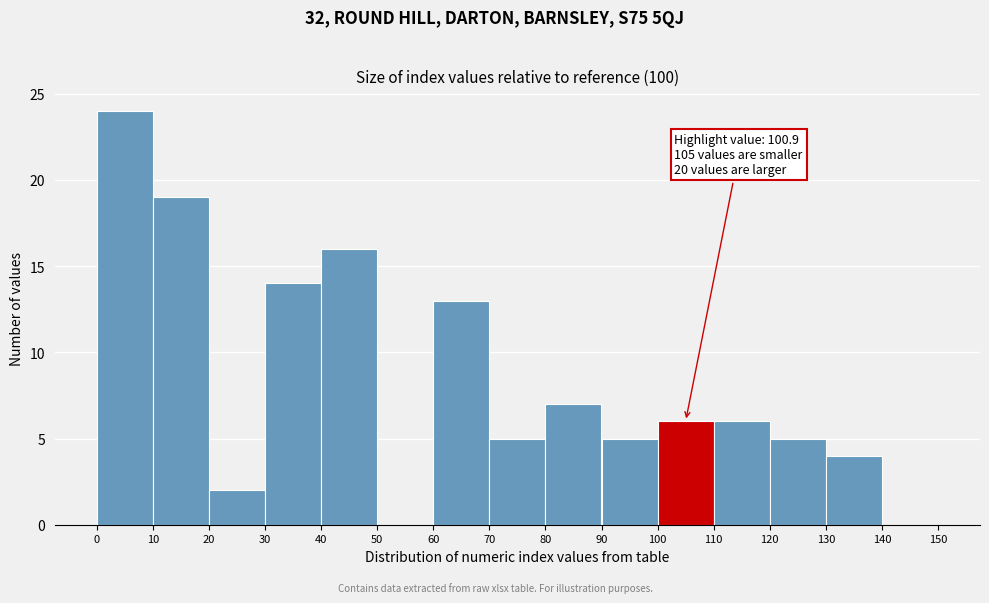

Over which range of the x-axis is the bar tallest?

0 to 10